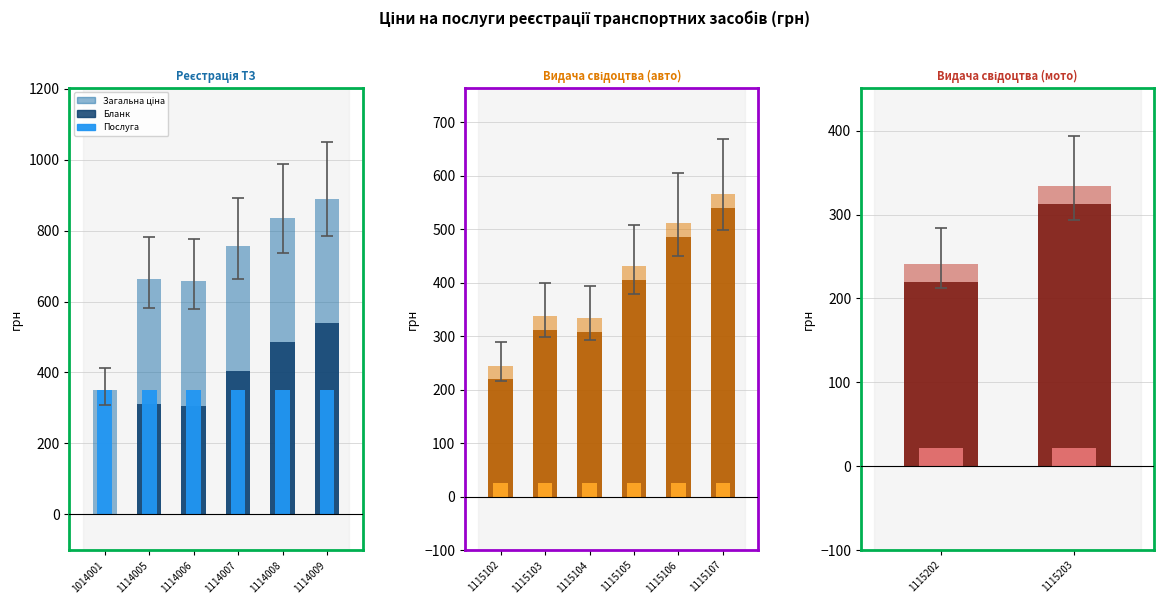

Between 1115203 and 1115202, which is larger?

1115203